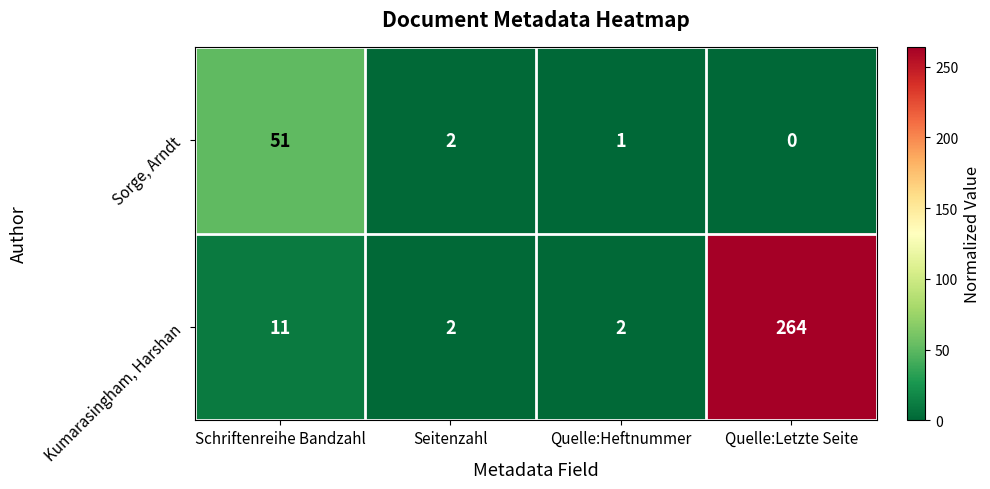

At how many categories does at least one series exceed 198?

1